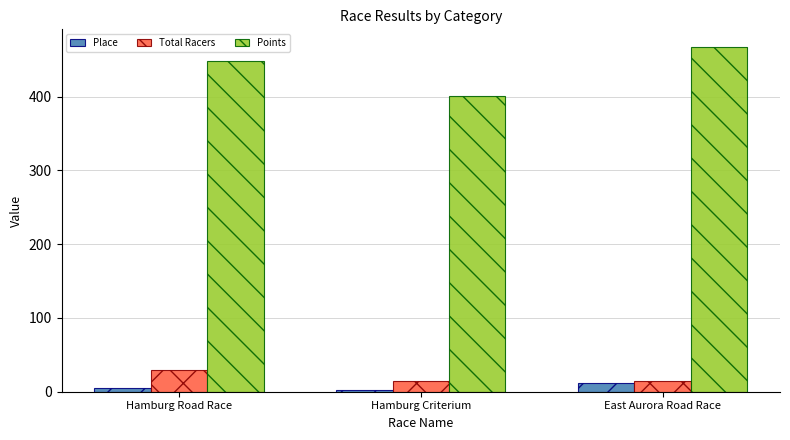

Which series has the widest spread of values?

Points